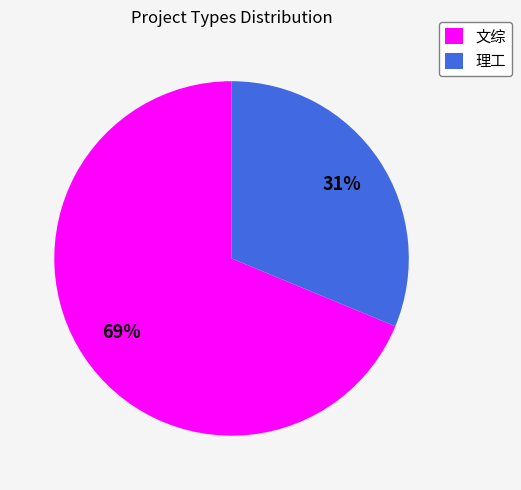

Rank the categories by value from highest to lowest.

文综, 理工